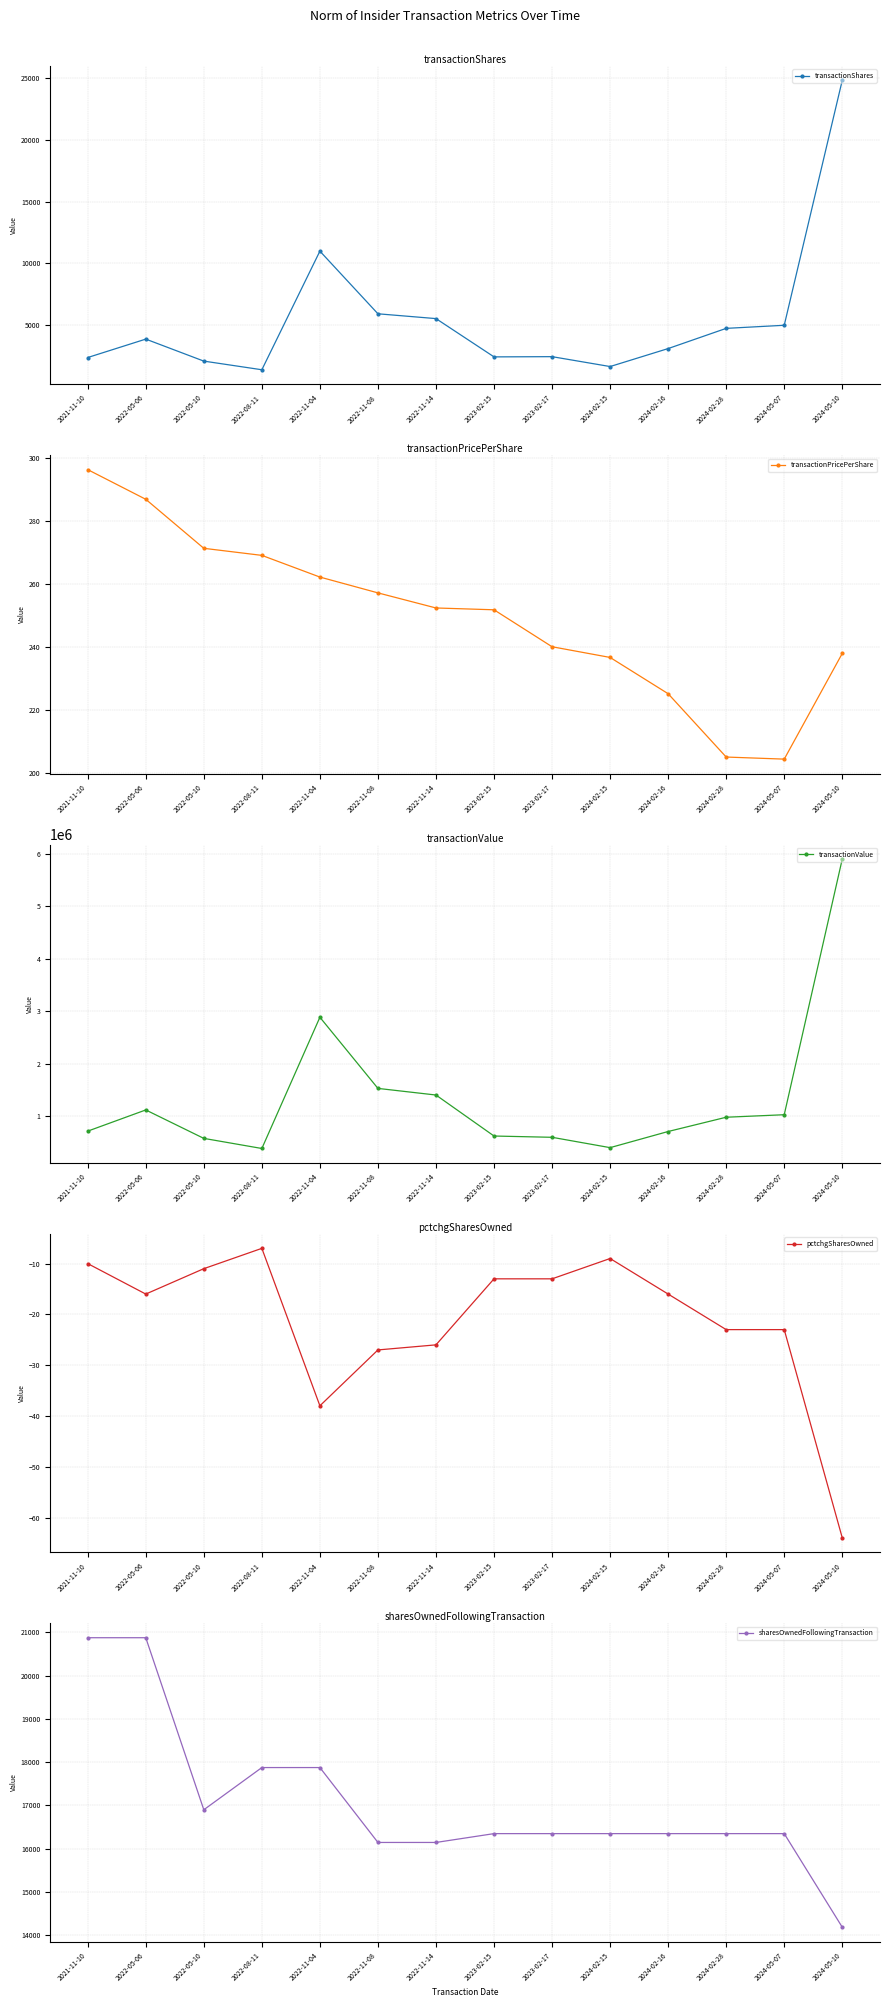

Reading left to right, list all the values displayed in this chart.

transactionShares: 2390.0	3880.0	2100.0	1400.0	11000.0	5929.0	5540.0	2442.0	2460.0	1660.0	3115.0	4750.0	5000.0	24830.0
transactionPricePerShare: 296.3	286.9	271.3	269.0	262.2	257.1	252.3	251.8	240.0	236.6	225.1	205.0	204.3	237.9
transactionValue: 708110.0	1113010.0	569709.0	376663.0	2883749.0	1524553.0	1397976.0	614808.0	590468.0	392809.0	701217.0	973750.0	1021700.0	5907369.0
pctchgSharesOwned: -10.0	-16.0	-11.0	-7.0	-38.0	-27.0	-26.0	-13.0	-13.0	-9.0	-16.0	-23.0	-23.0	-64.0
sharesOwnedFollowingTransaction: 20873.0	20873.0	16899.0	17874.0	17874.0	16144.0	16144.0	16348.0	16348.0	16348.0	16348.0	16348.0	16348.0	14186.0